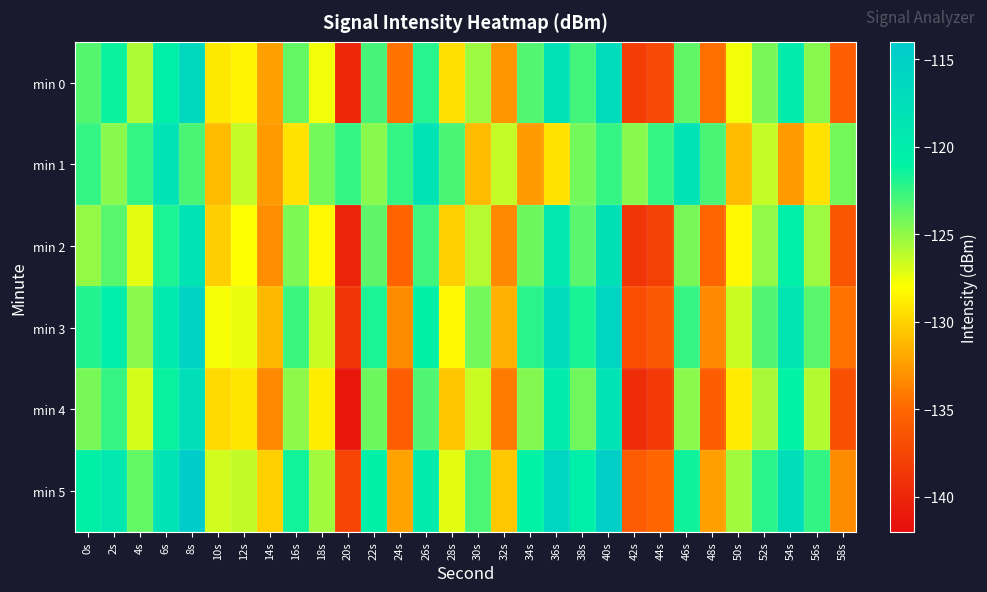

Reading right to left, what are all the values shown in this chart?

min 0: 58s=-135.6	56s=-124.7	54s=-119.8	52s=-124.3	50s=-127.6	48s=-134.5	46s=-123.7	44s=-137.2	42s=-138.1	40s=-117.1	38s=-122.8	36s=-118.1	34s=-123.3	32s=-132.8	30s=-125.3	28s=-129.4	26s=-122.1	24s=-134.4	22s=-122.9	20s=-139.8	18s=-127.7	16s=-123.8	14s=-132.3	12s=-128.5	10s=-129.0	8s=-116.5	6s=-120.5	4s=-125.8	2s=-121.3	0s=-123.3
min 1: 58s=-124.2	56s=-129.3	54s=-132.6	52s=-126.4	50s=-131.1	48s=-123.0	46s=-118.3	44s=-122.5	42s=-124.7	40s=-122.5	38s=-124.2	36s=-129.3	34s=-132.6	32s=-126.4	30s=-131.1	28s=-123.0	26s=-118.3	24s=-122.5	22s=-124.7	20s=-122.5	18s=-124.2	16s=-129.3	14s=-132.6	12s=-126.4	10s=-131.1	8s=-123.0	6s=-118.3	4s=-122.5	2s=-124.7	0s=-122.5
min 2: 58s=-136.2	56s=-125.3	54s=-120.4	52s=-125.0	50s=-128.3	48s=-135.1	46s=-124.3	44s=-137.9	42s=-138.8	40s=-117.8	38s=-123.5	36s=-119.2	34s=-124.0	32s=-133.4	30s=-126.0	28s=-130.1	26s=-122.8	24s=-135.2	22s=-123.6	20s=-140.1	18s=-128.3	16s=-124.5	14s=-133.1	12s=-127.9	10s=-130.2	8s=-118.5	6s=-121.8	4s=-127.2	2s=-123.4	0s=-125.1
min 3: 58s=-134.4	56s=-123.5	54s=-118.6	52s=-123.2	50s=-126.5	48s=-133.4	46s=-122.5	44s=-136.1	42s=-136.9	40s=-115.8	38s=-121.7	36s=-116.9	34s=-122.1	32s=-131.6	30s=-124.2	28s=-128.3	26s=-120.9	24s=-133.3	22s=-121.8	20s=-138.7	18s=-126.5	16s=-122.6	14s=-131.2	12s=-127.4	10s=-127.8	8s=-115.4	6s=-119.5	4s=-124.8	2s=-120.3	0s=-121.9
min 4: 58s=-136.8	56s=-125.9	54s=-121.0	52s=-125.6	50s=-128.9	48s=-135.7	46s=-124.8	44s=-138.5	42s=-139.4	40s=-118.4	38s=-124.1	36s=-119.8	34s=-124.6	32s=-134.0	30s=-126.5	28s=-130.6	26s=-123.2	24s=-135.6	22s=-124.0	20s=-141.2	18s=-128.8	16s=-124.9	14s=-133.4	12s=-129.1	10s=-129.7	8s=-117.6	6s=-121.2	4s=-126.9	2s=-122.5	0s=-124.3
min 5: 58s=-133.3	56s=-122.4	54s=-117.5	52s=-122.1	50s=-125.4	48s=-132.3	46s=-121.4	44s=-135.0	42s=-135.8	40s=-114.7	38s=-120.6	36s=-115.8	34s=-121.0	32s=-130.5	30s=-123.1	28s=-127.2	26s=-119.8	24s=-132.2	22s=-120.7	20s=-137.6	18s=-125.4	16s=-121.5	14s=-130.1	12s=-126.3	10s=-126.7	8s=-114.3	6s=-118.4	4s=-123.7	2s=-119.2	0s=-120.8